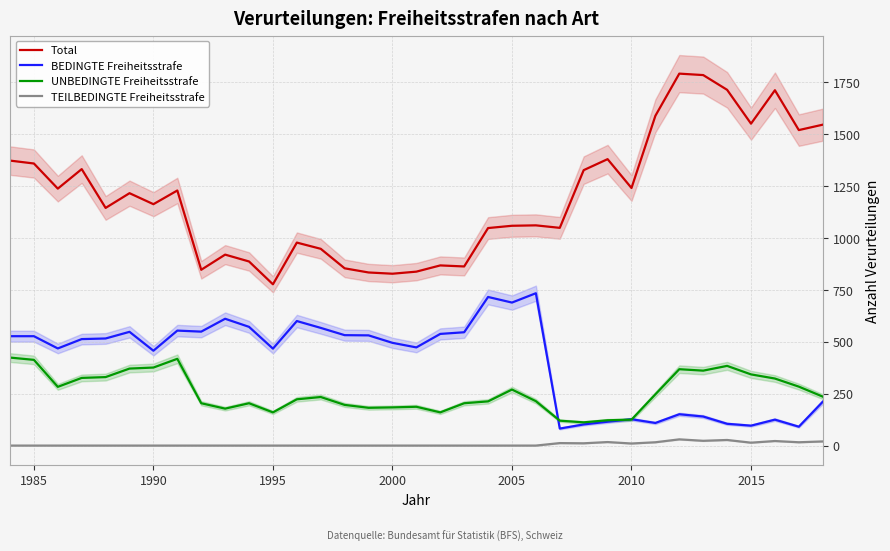

Is it true that BEDINGTE Freiheitsstrafe equals 57 at 2010?

False